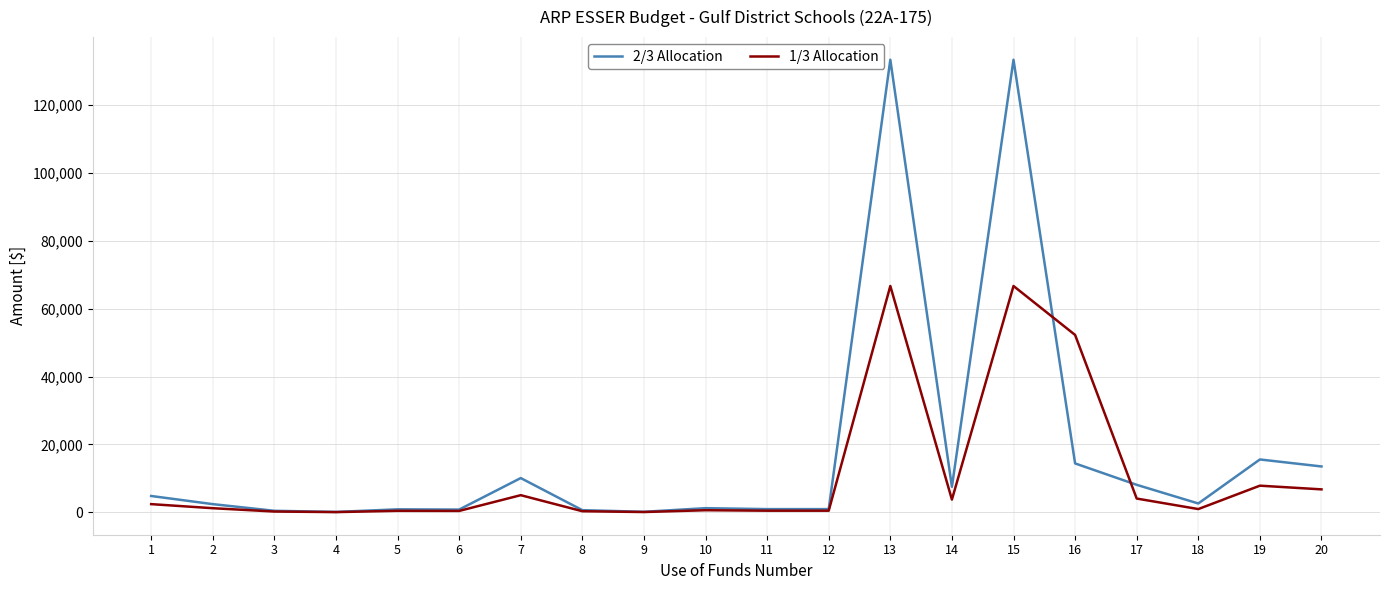

Which series has the largest range (max minus min)?

2/3 Allocation